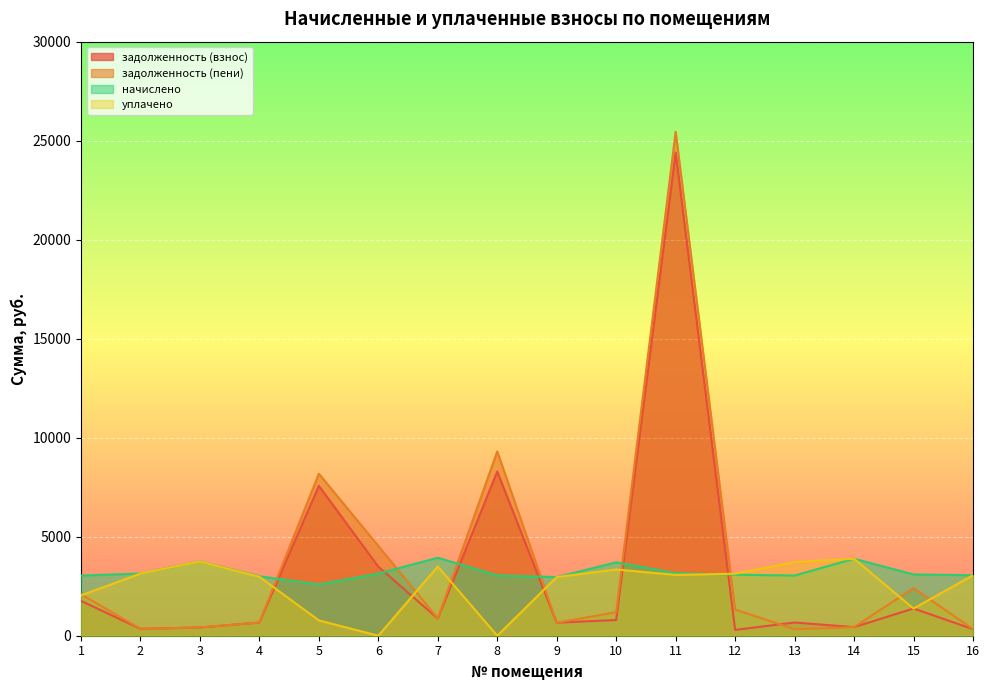

Reading right to left, transcribe all the data shown in this chart.

задолженность (взнос): 16=331.1	15=1374.9	14=432.9	13=667.3	12=293.4	11=24400.5	10=794.3	9=657.3	8=8290.8	7=866.3	6=3488.2	5=7567.5	4=665.3	3=416.0	2=348.8	1=1758.9
задолженность (пени): 16=330.4	15=2406.9	14=431.9	13=328.8	12=1320.6	11=25451.7	10=1185.3	9=655.5	8=9306.0	7=875.2	6=4534.6	5=8180.2	4=666.1	3=416.4	2=349.2	1=2091.7
начислено: 16=3052.8	15=3096.0	14=3888.0	13=3038.4	12=3081.6	11=3153.6	10=3708.0	9=2959.2	8=3045.6	7=3938.4	6=3139.2	5=2587.0	4=3002.4	3=3744.0	2=3139.2	1=3038.4
уплачено: 16=3053.4	15=1373.0	14=3888.0	13=3722.4	12=3130.0	11=3070.4	10=3346.2	9=2961.1	8=0.0	7=3496.9	6=0.0	5=774.1	4=2975.0	3=3743.6	2=3138.0	1=2034.0